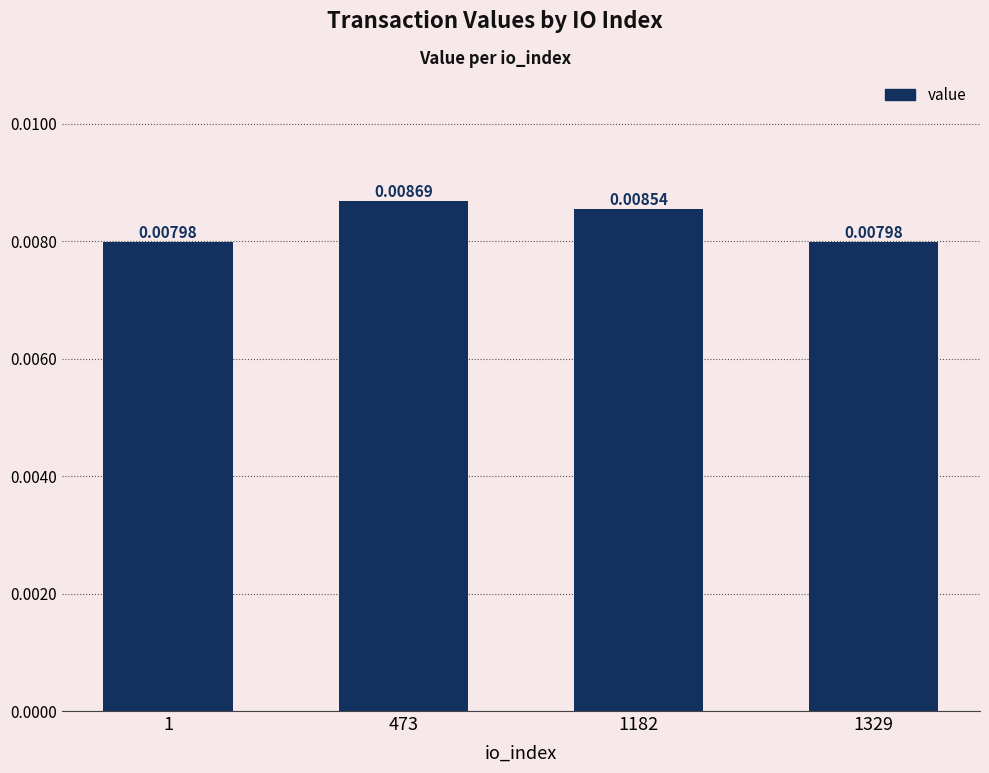

How many series are shown in this chart?

1